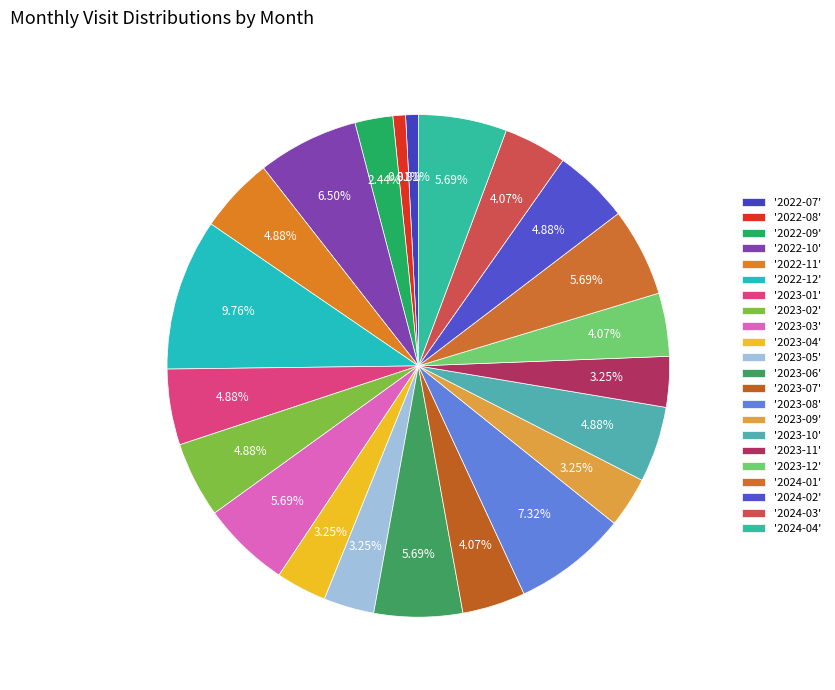

How many segments does this pie chart have?

22